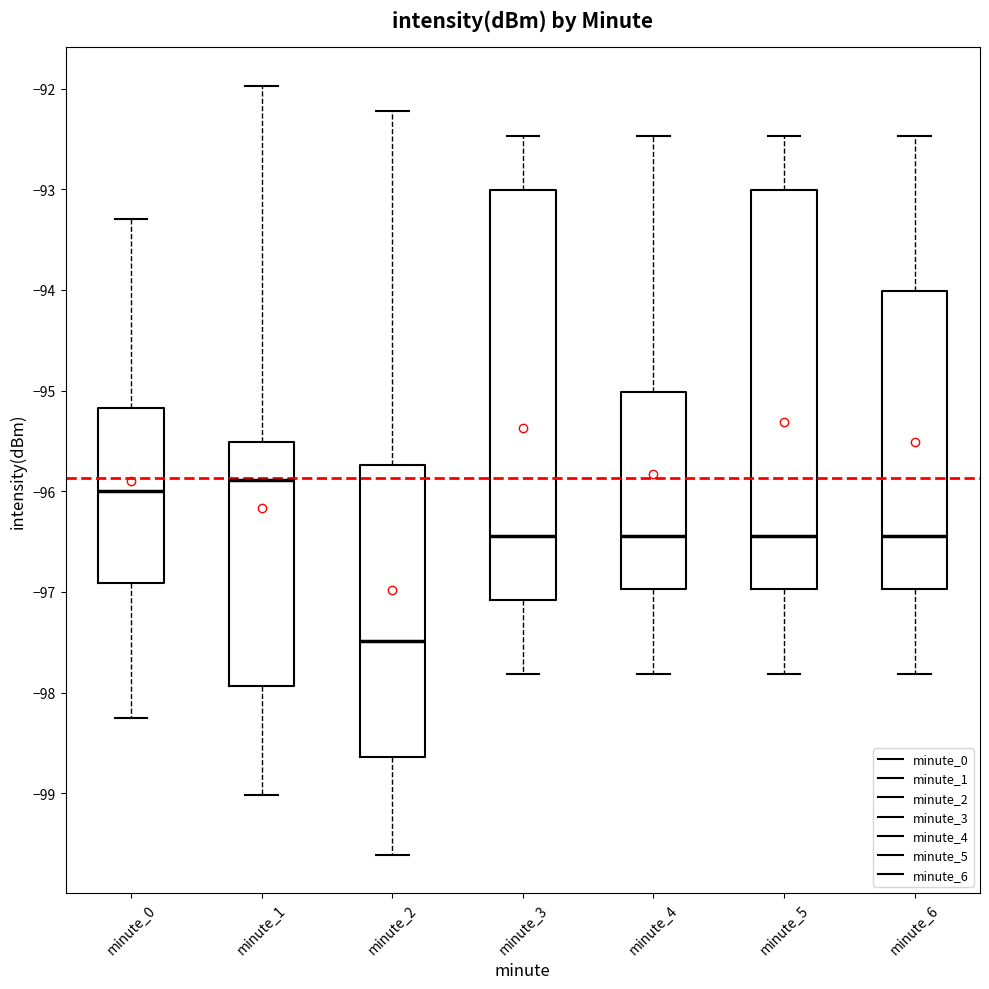

Reading left to right, transcribe this box plot: for each box, give where its median line is, the range the box spans, and where its two whiskers end, as read against the y-axis. The values are not printed on the chart, so give them approximately, as read against the axis.

minute_0: median -96.0, box -96.9 to -95.2, whiskers -98.2 to -93.3
minute_1: median -95.9, box -97.9 to -95.5, whiskers -99.0 to -92.0
minute_2: median -97.5, box -98.6 to -95.7, whiskers -99.6 to -92.2
minute_3: median -96.4, box -97.1 to -93.0, whiskers -97.8 to -92.5
minute_4: median -96.4, box -97.0 to -95.0, whiskers -97.8 to -92.5
minute_5: median -96.4, box -97.0 to -93.0, whiskers -97.8 to -92.5
minute_6: median -96.4, box -97.0 to -94.0, whiskers -97.8 to -92.5